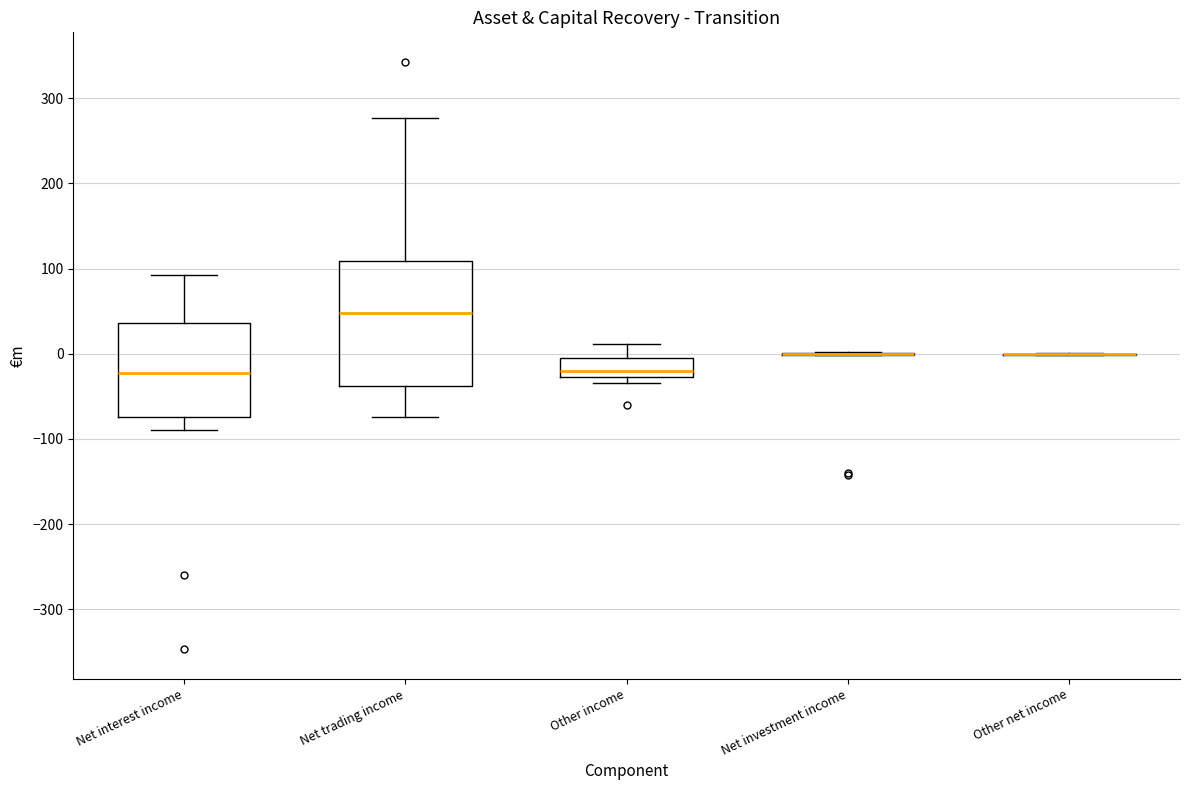

Reading left to right, read every box against the y-axis: the position of its median line, the range the box covers, and the ends of its whiskers. The values are not printed on the chart, so give them approximately, as read against the axis.

Net interest income: median -20, box -70 to 40, whiskers -90 to 90
Net trading income: median 50, box -40 to 110, whiskers -70 to 280
Other income: median -20, box -30 to 0, whiskers -30 (just below the box's lower edge) to 10
Net investment income: box collapsed to a line at 0, whiskers 0 to 0
Other net income: box collapsed to a line at 0, whiskers 0 to 0